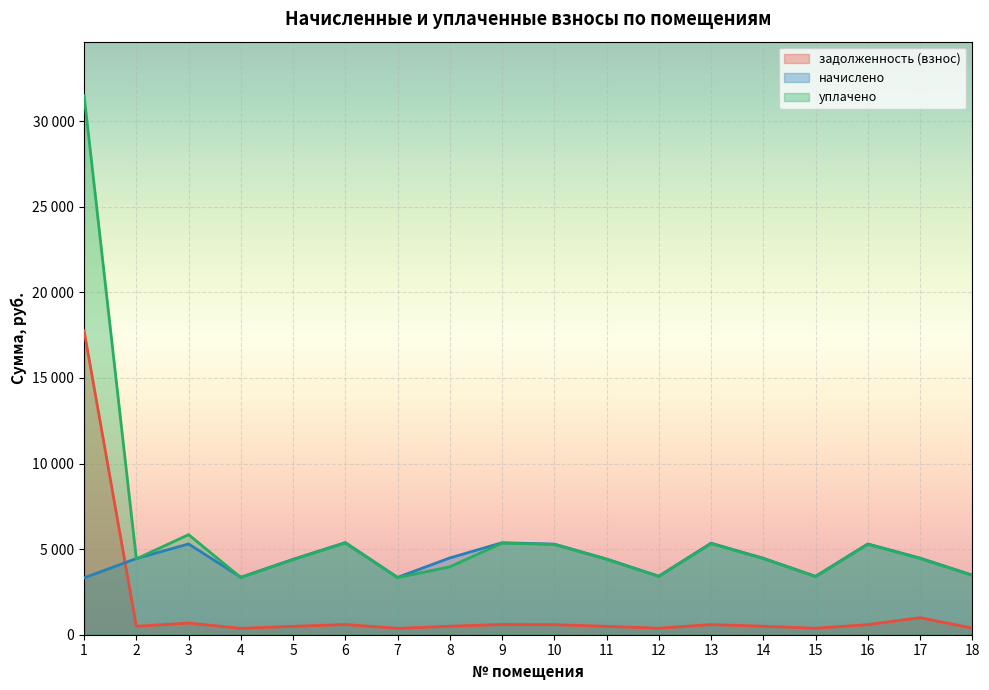

What is the spread (max minus min) of values at 10?

4706.0